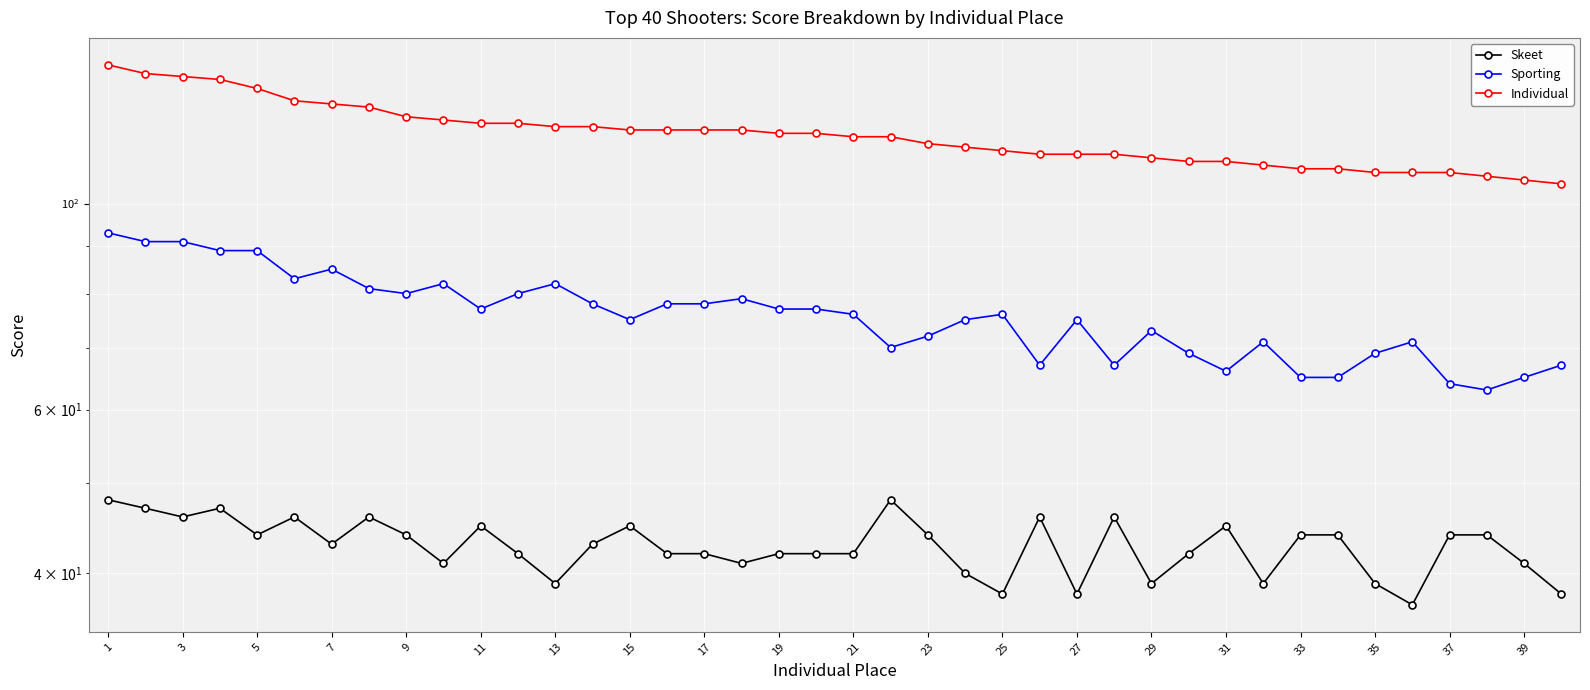

Which series has the largest total across all categories?

Individual